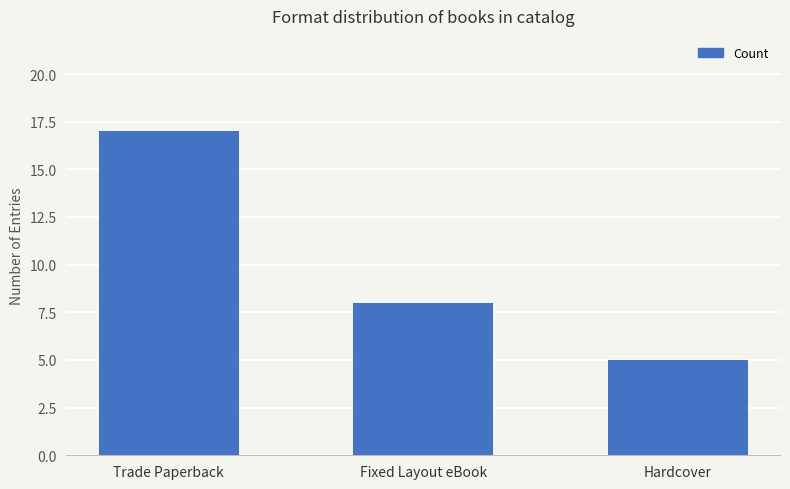

List the labels in order of value, smallest first.

Hardcover, Fixed Layout eBook, Trade Paperback